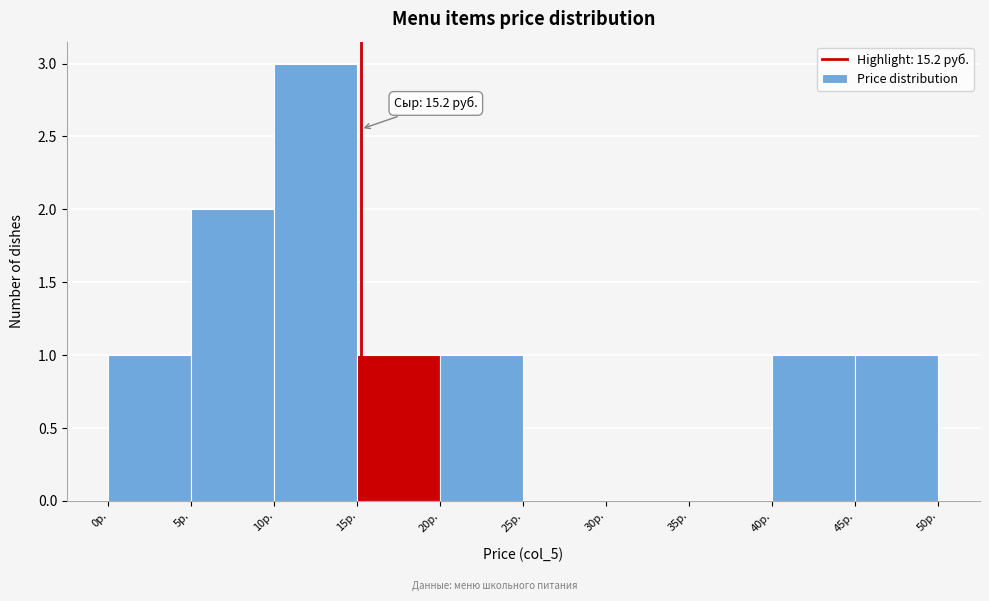

Over which range of the x-axis is the bar tallest?

10 to 15